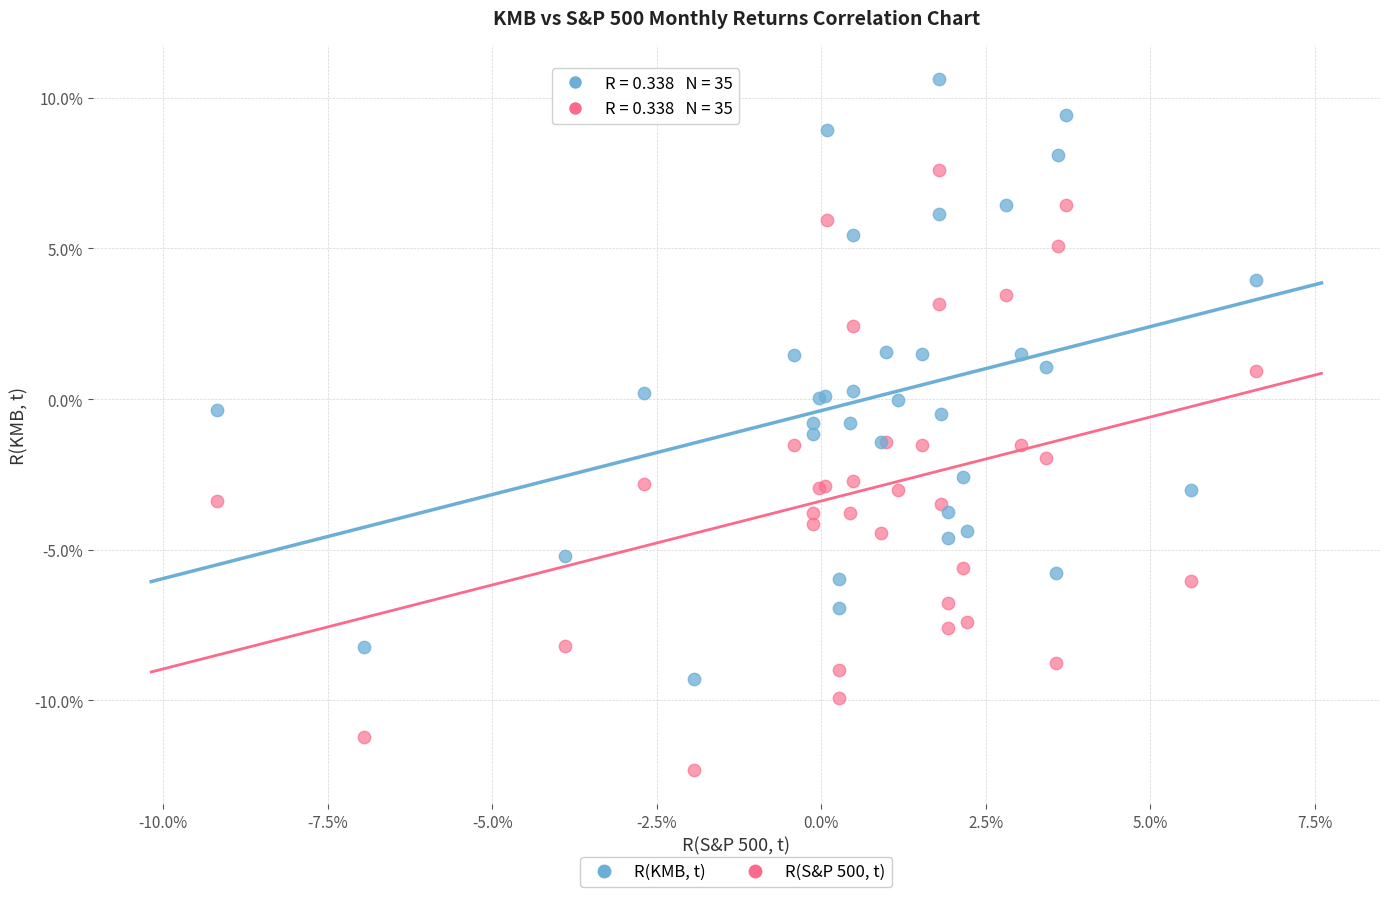

What are all the series names shown in the legend?

R(KMB, t), R(S&P 500, t)